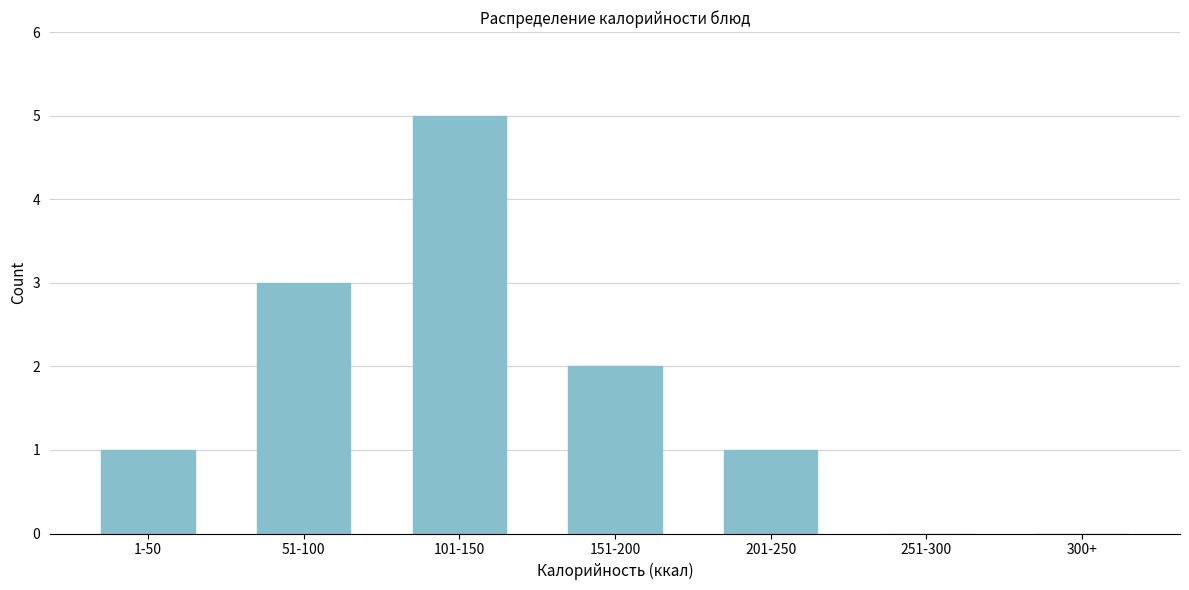

Reading left to right, what are all the values shown in this chart?

1-50=1	51-100=3	101-150=5	151-200=2	201-250=1	251-300=0	300+=0